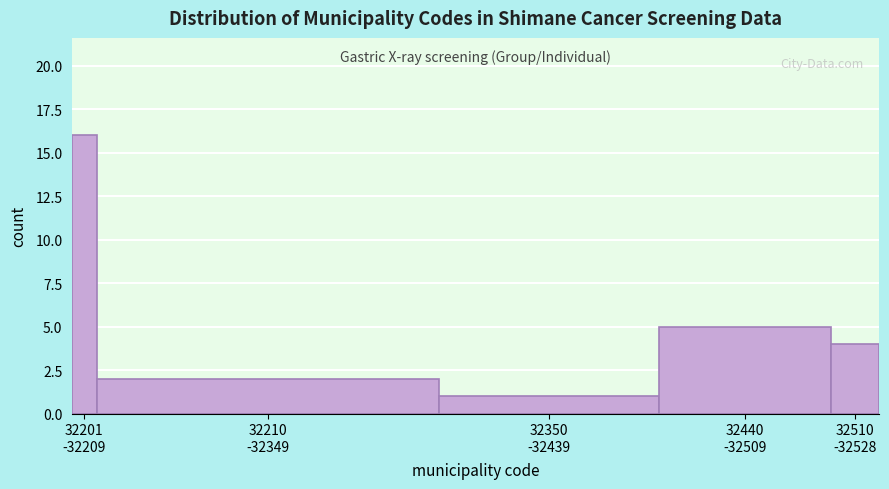

Reading left to right, transcribe all the data shown in this chart.

16	2	1	5	4